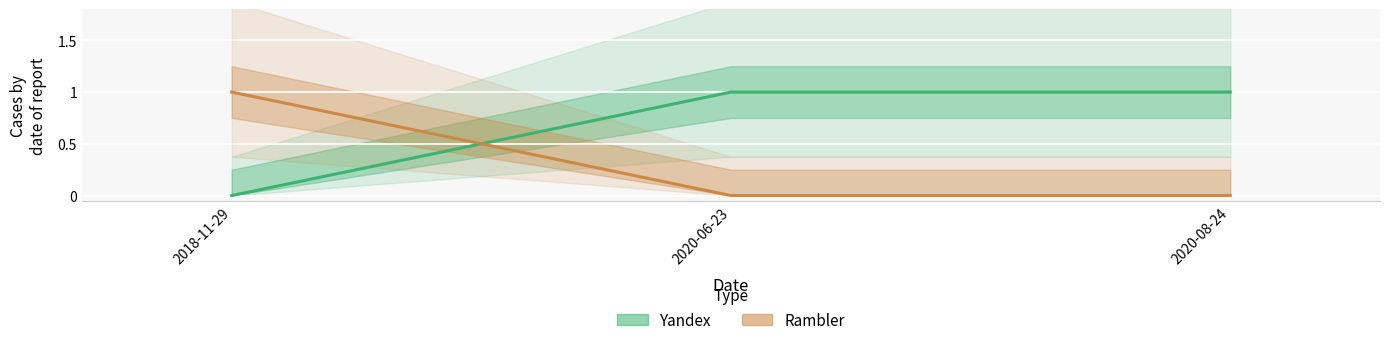

Rank the series by their maximum value, from lowest to highest.

Yandex, Rambler